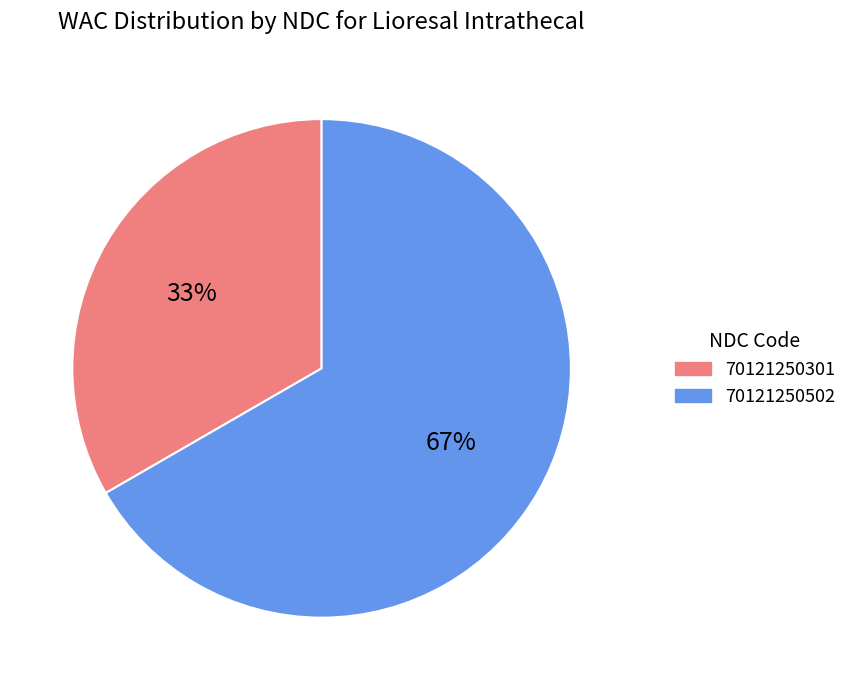

To the nearest percent, what is the combined percentage of 70121250301 and 70121250502?

100%